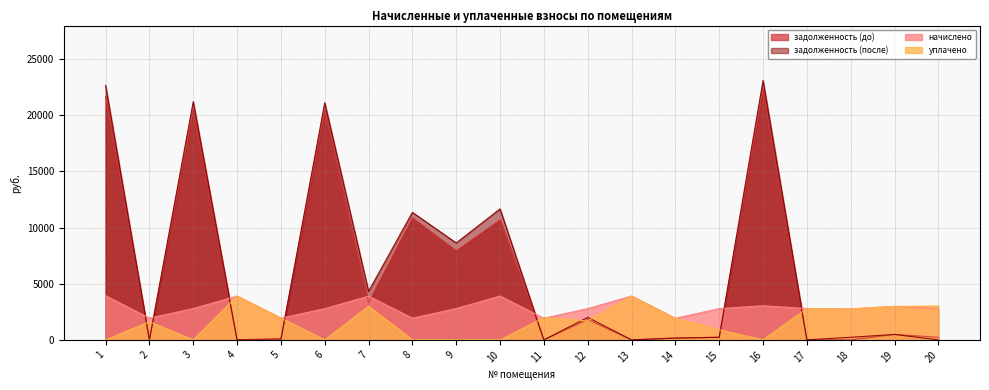

Where do уплачено and задолженность (до) first cross each other?

1 and 2